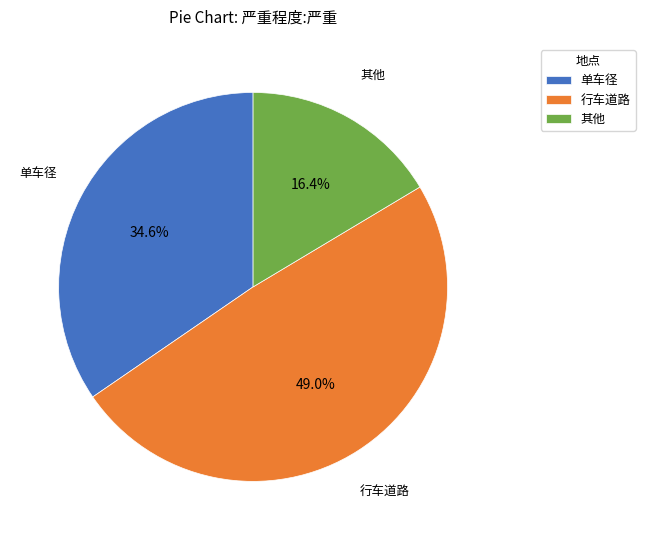

Rank the categories by value from lowest to highest.

其他, 单车径, 行车道路